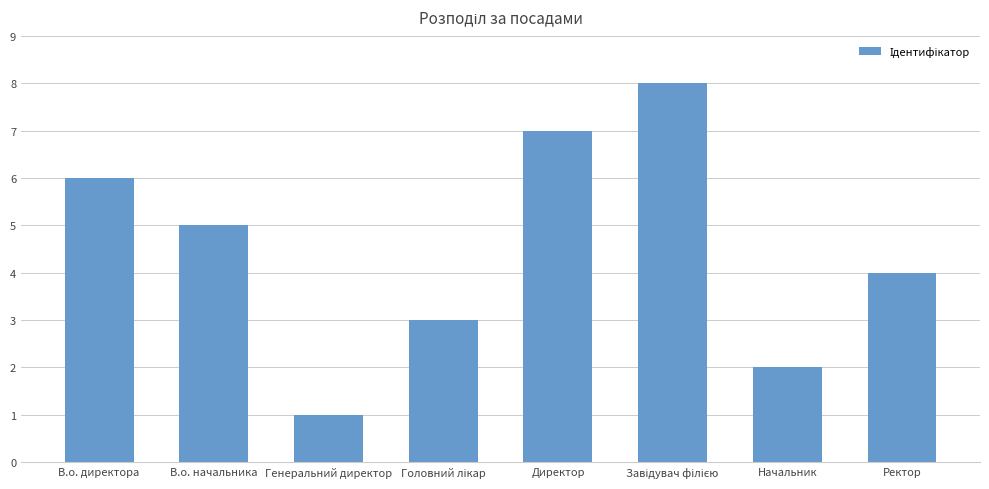

What is the change in value from В.о. директора to Директор?

+1